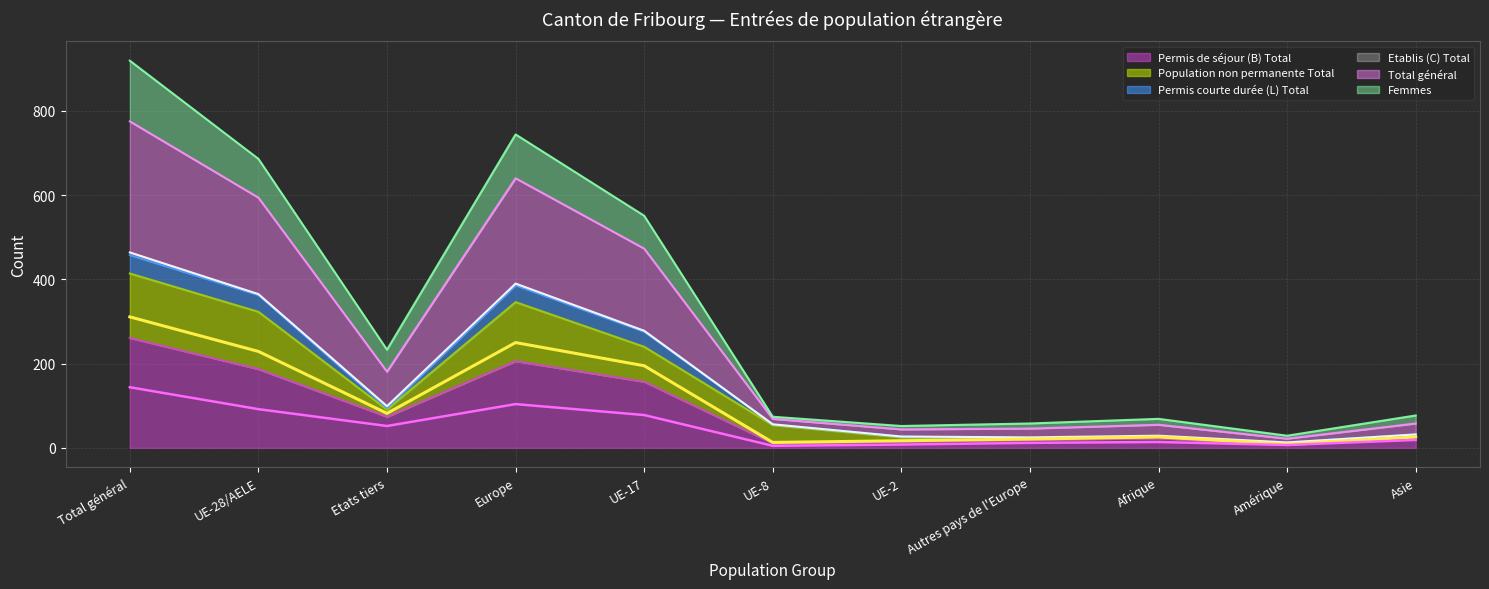

The Permis de séjour (B) Total series shows 21 at Etats tiers. True or false?

False